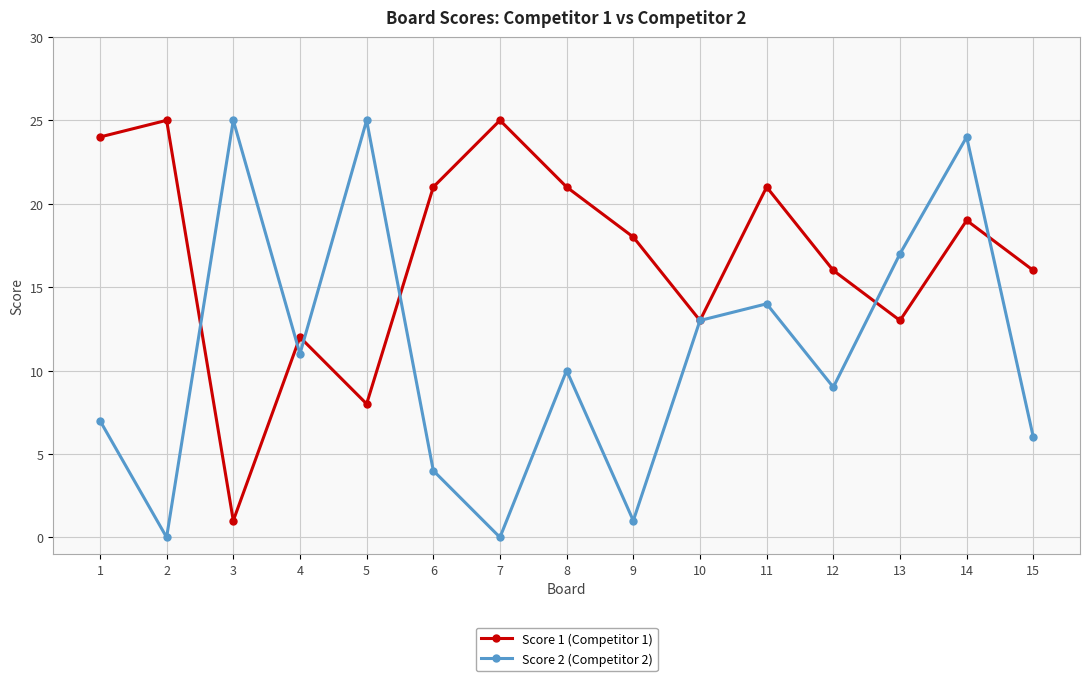

Where do Score 2 (Competitor 2) and Score 1 (Competitor 1) first cross each other?

2 and 3